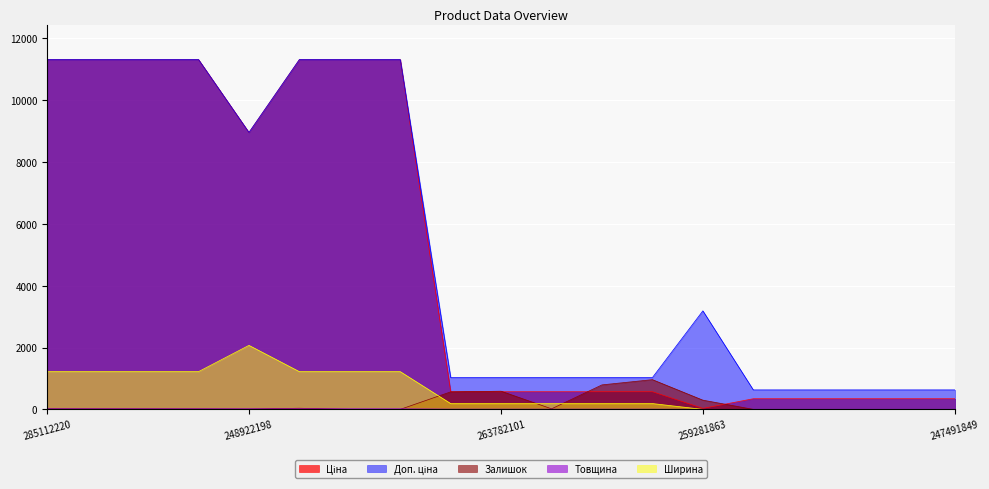

What is the maximum value for Залишок?

961.0